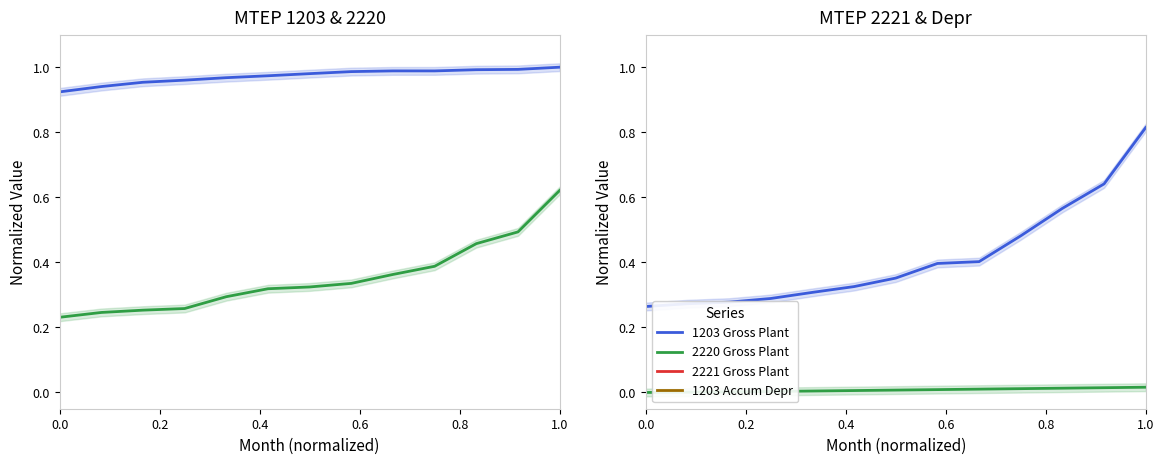

What is the greatest value displayed?

1.0